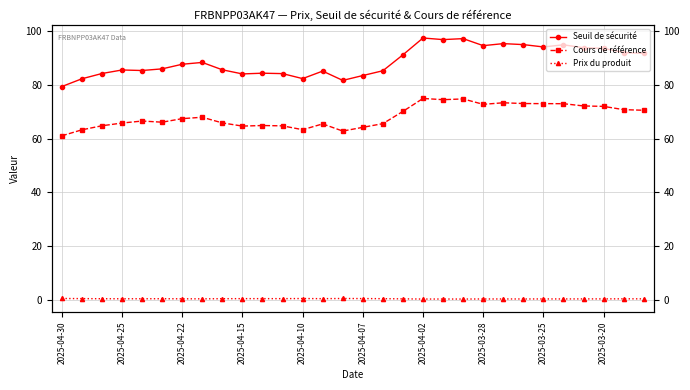

Which series has the largest total across all categories?

Seuil de sécurité